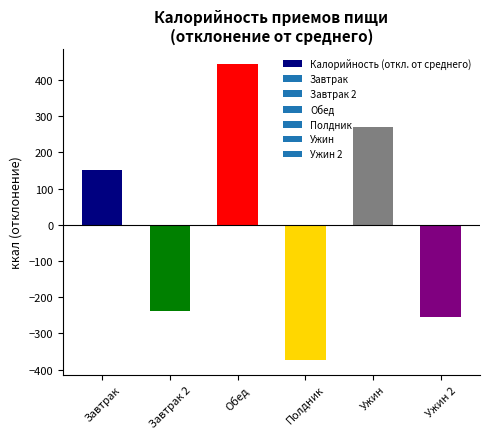

What is the label of the 2nd bar from the right?

Ужин